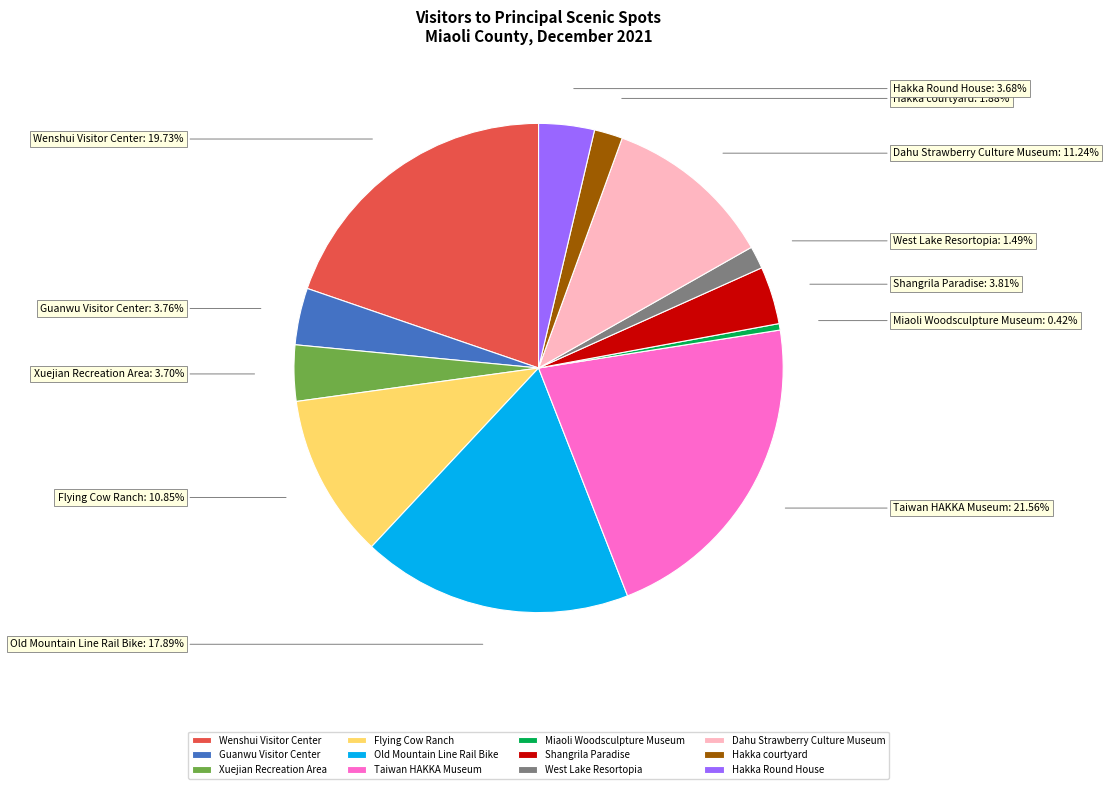

What is the ratio of the value at Shangrila Paradise to the value at Miaoli Woodsculpture Museum?

9.0